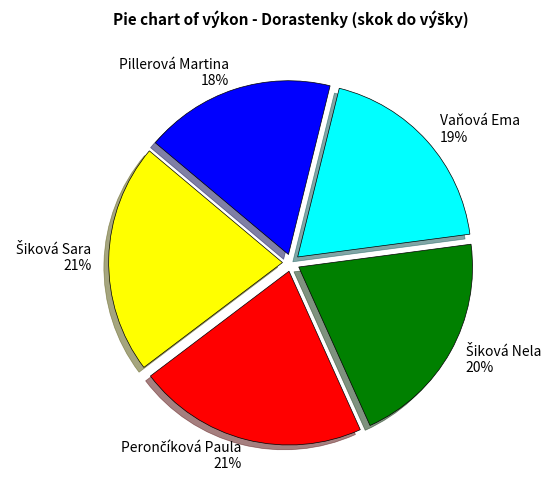

Is there any slice that represents more than half of the pie?

No